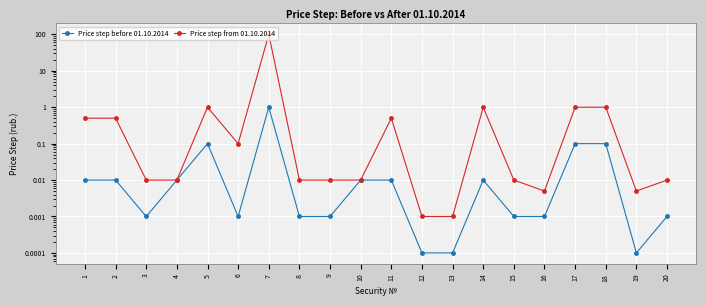

What is the total value across all series at 18?

1.1